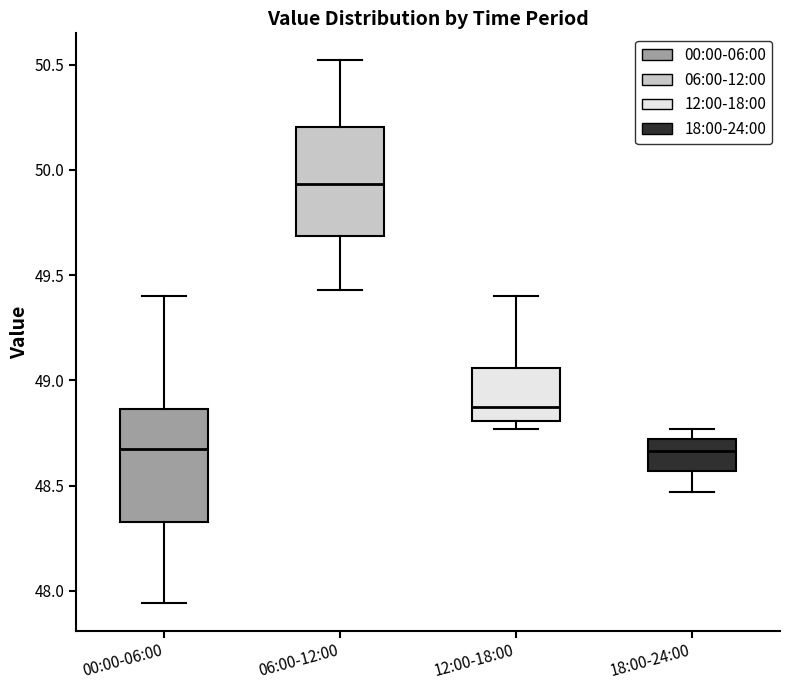

Reading left to right, read every box against the y-axis: the position of its median line, the range the box covers, and the ends of its whiskers. The values are not printed on the chart, so give them approximately, as read against the axis.

00:00-06:00: median 48.70, box 48.35 to 48.85, whiskers 47.95 to 49.40
06:00-12:00: median 49.95, box 49.70 to 50.20, whiskers 49.45 to 50.50
12:00-18:00: median 48.90, box 48.80 to 49.05, whiskers 48.75 to 49.40
18:00-24:00: median 48.65, box 48.55 to 48.70, whiskers 48.45 to 48.75